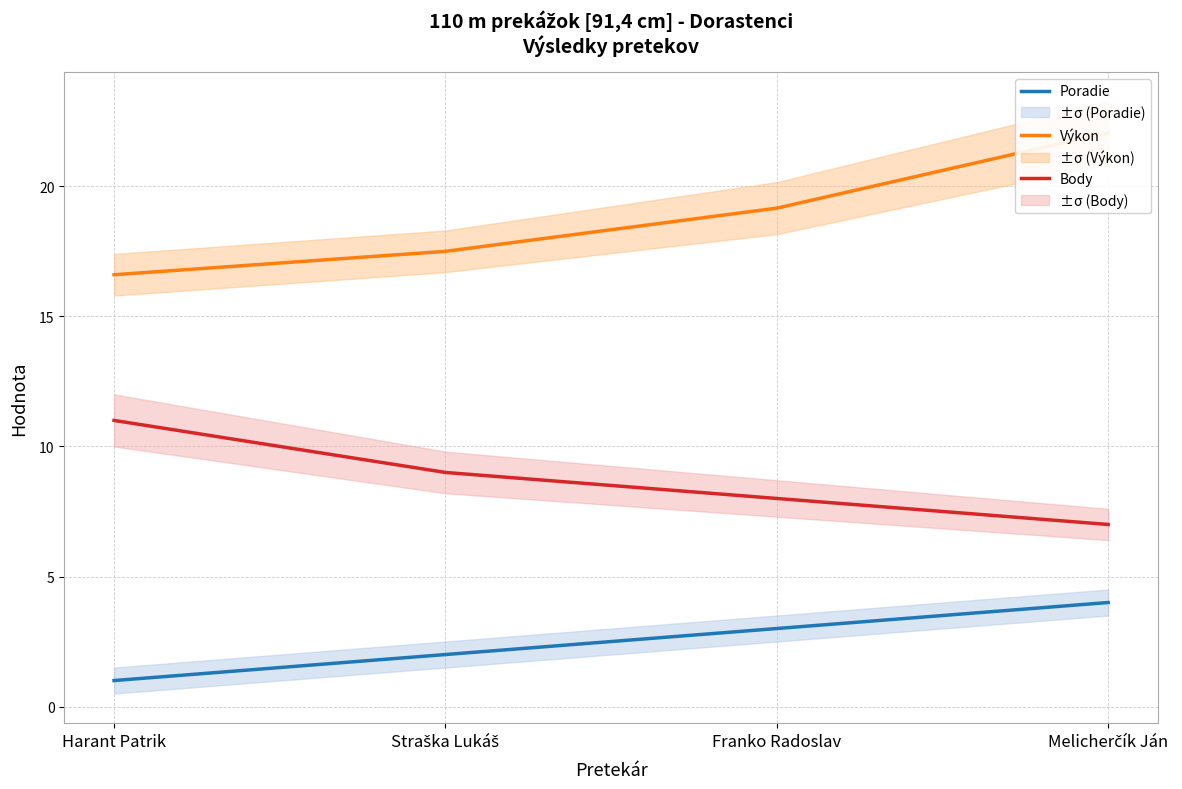

The Poradie series shows 3.2 at Straška Lukáš. True or false?

False